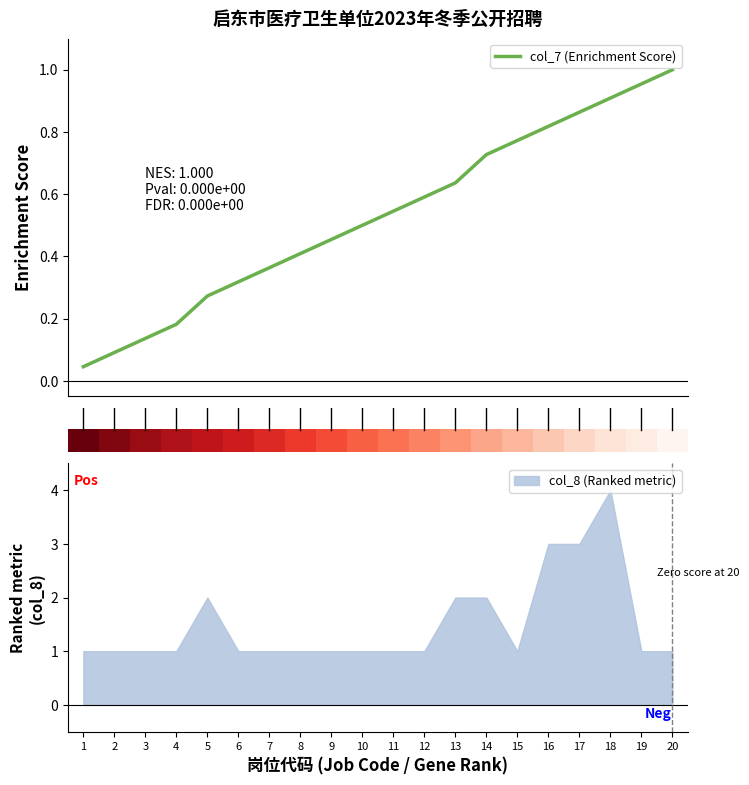

What is the highest value of the col_8 (Ranked metric) series?

4